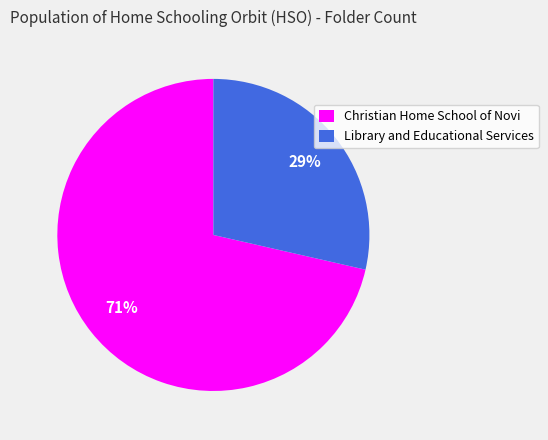

Do Christian Home School of Novi and Library and Educational Services together represent more than half of the pie?

Yes